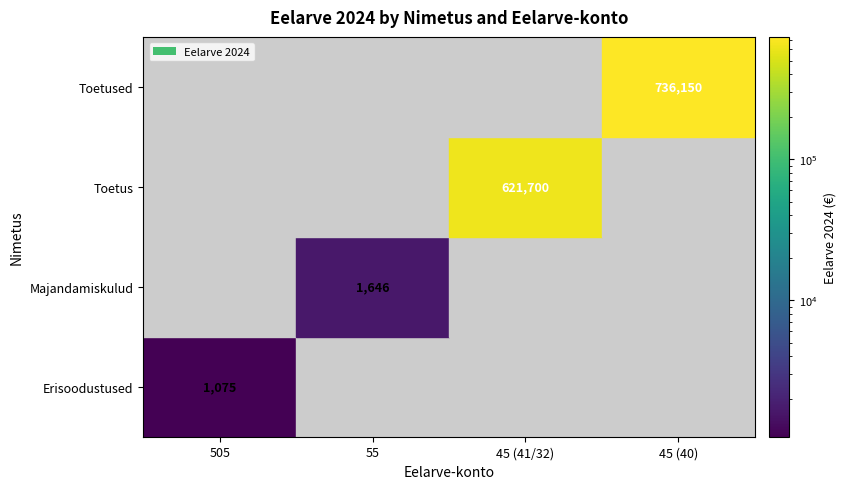

What is the total value across all series at 45_41?

621700